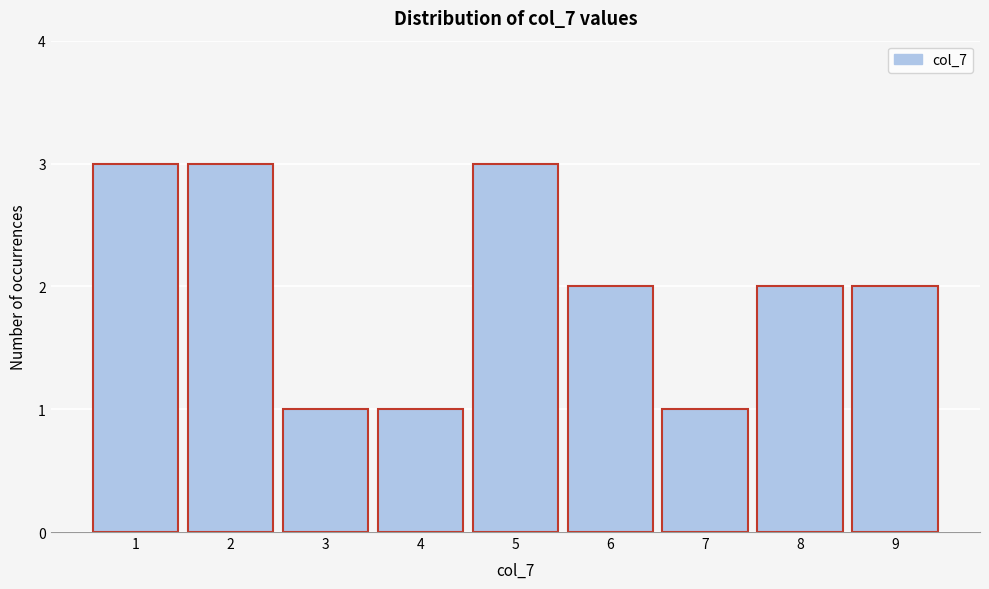

Reading left to right, list every bar in this chart as the range it spans on the x-axis followed by its height. The values are not printed on the chart, so give them approximately, as read against the axis.

0.5 to 1.5: 3
1.5 to 2.5: 3
2.5 to 3.5: 1
3.5 to 4.5: 1
4.5 to 5.5: 3
5.5 to 6.5: 2
6.5 to 7.5: 1
7.5 to 8.5: 2
8.5 to 9.5: 2